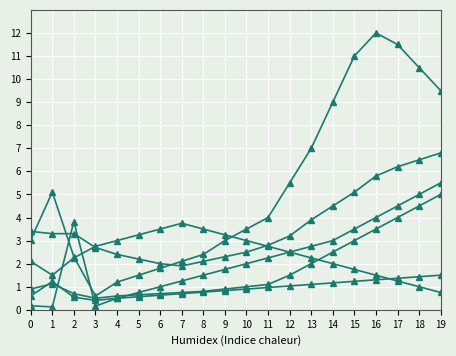

Is this an area chart (filled region under the line)?

No